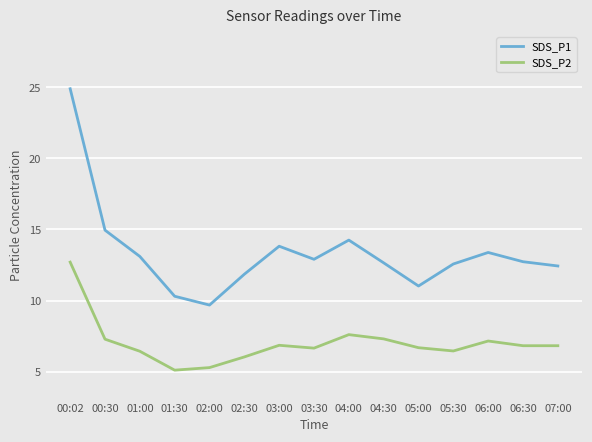

Is the value of SDS_P2 at 01:30 greater than the value of SDS_P1 at 05:00?

No